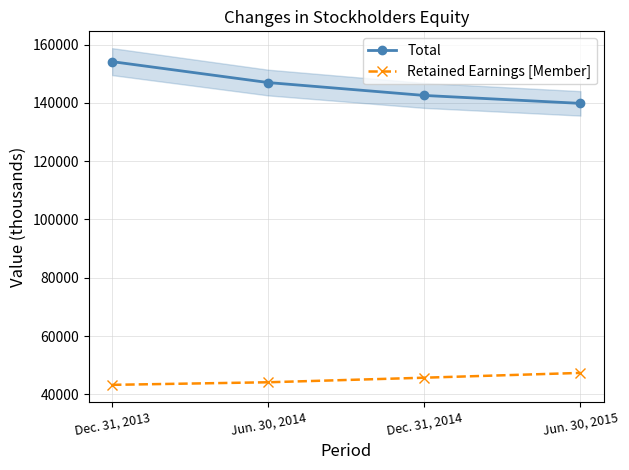

How many Total values are between 142543 and 154144?

3